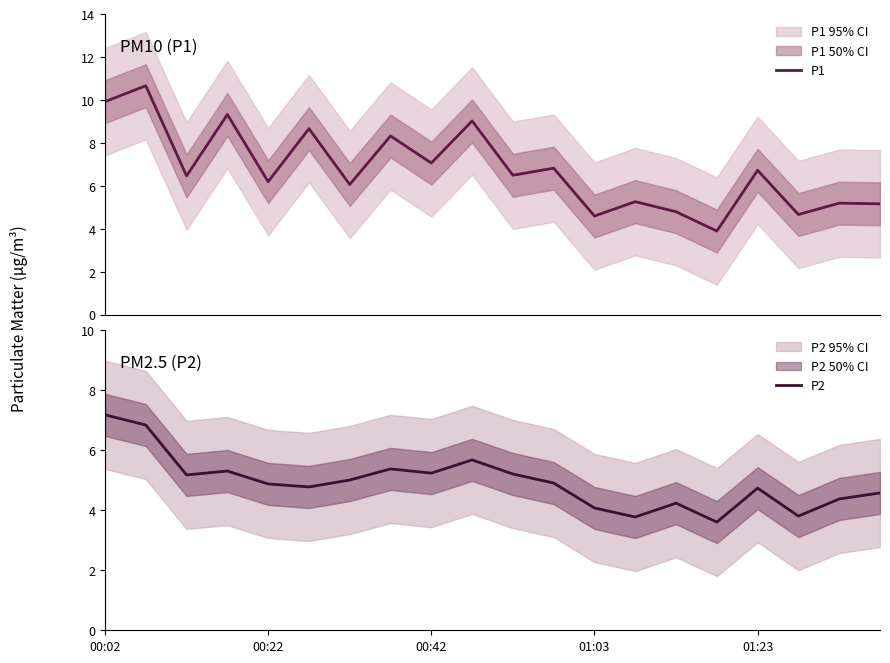

Is the value of P1 at 16 greater than the value of P2 at 11?

Yes